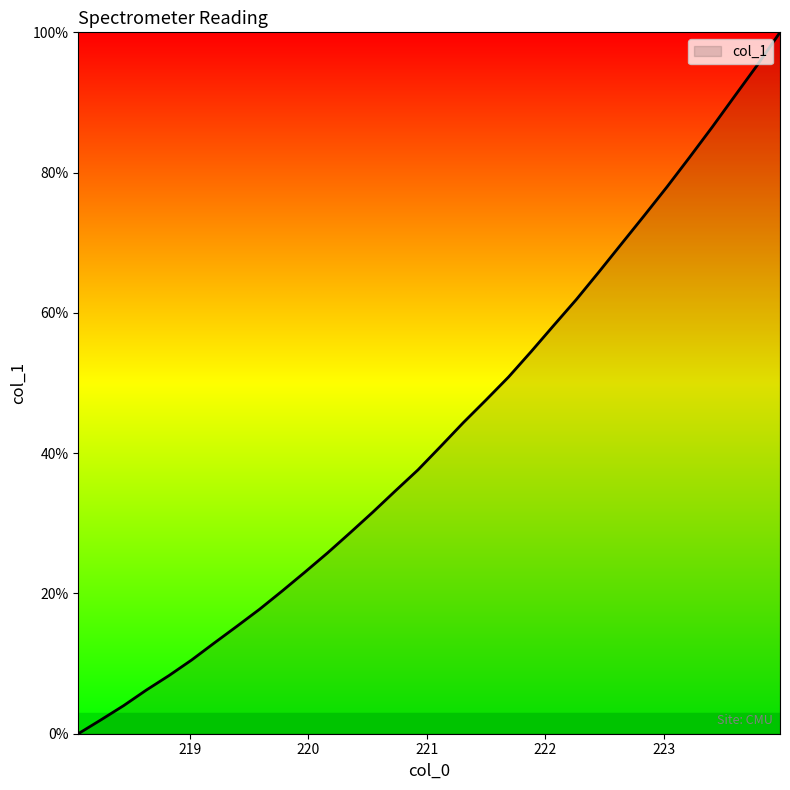

What is the greatest value displayed?

100.0